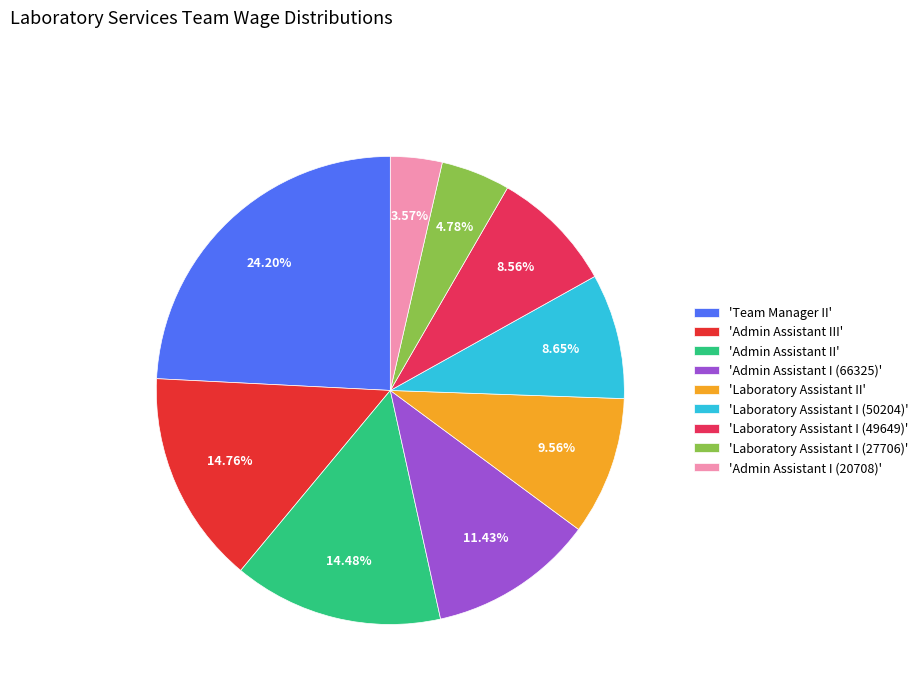

Is there a majority slice in this chart?

No